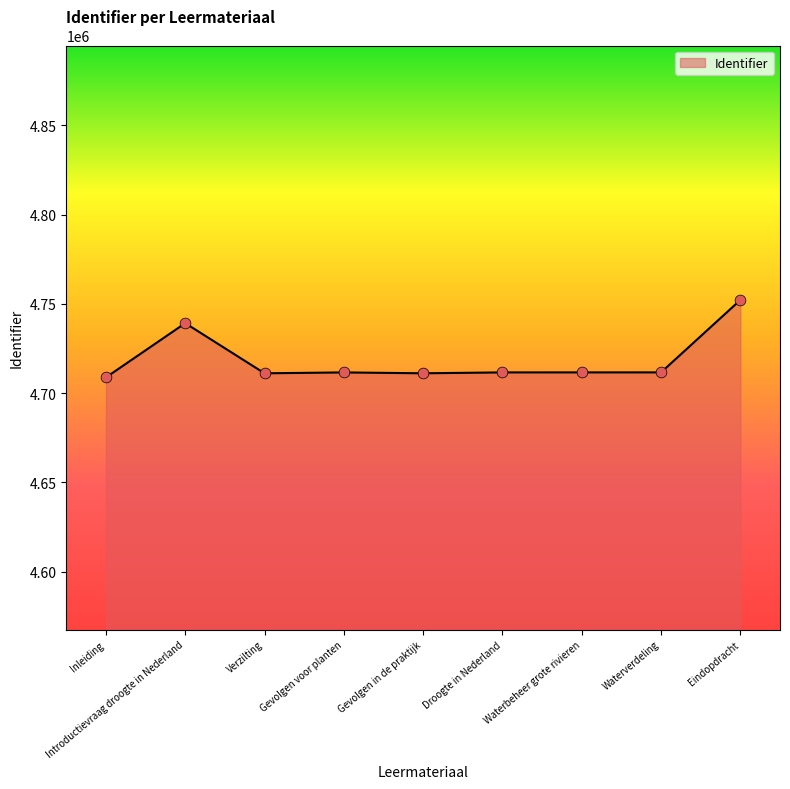

Approximately how many times larger is the value at Waterverdeling compared to Introductievraag droogte in Nederland?

1.0